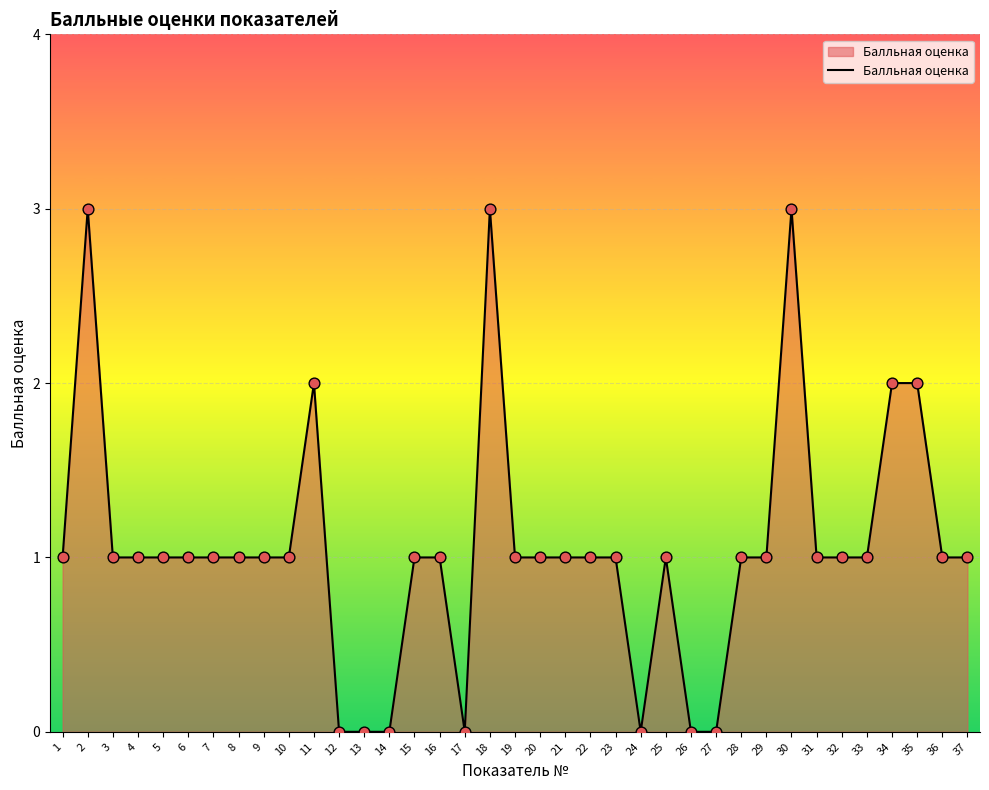

What is the difference between the maximum and minimum values?

3